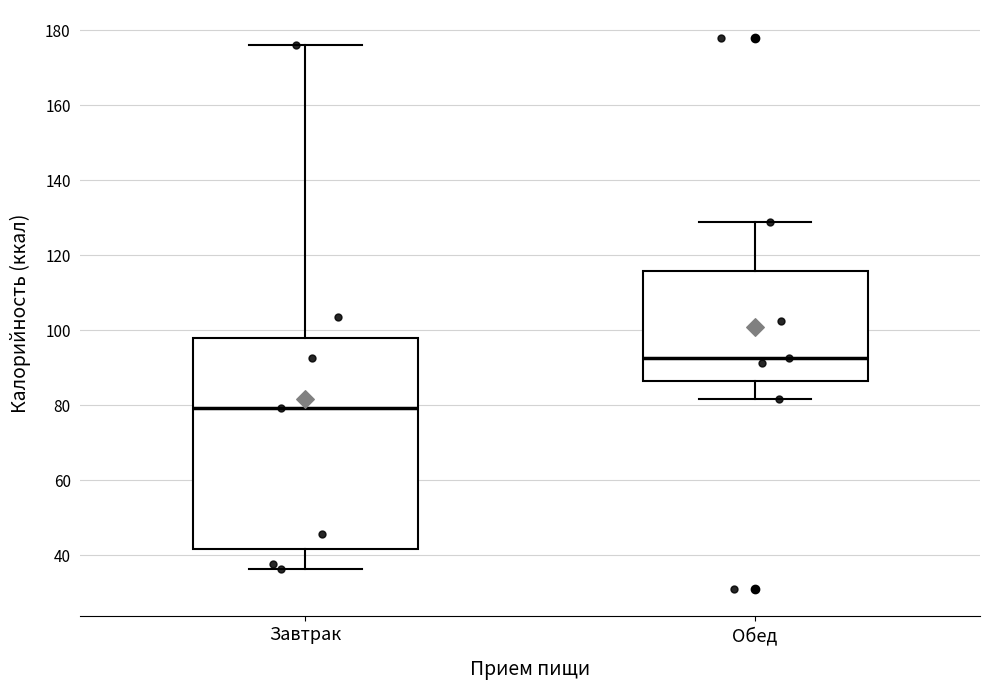

Reading left to right, transcribe this box plot: for each box, give where its median line is, the range the box spans, and where its two whiskers end, as read against the y-axis. The values are not printed on the chart, so give them approximately, as read against the axis.

Завтрак: median 80, box 42 to 98, whiskers 36 to 176
Обед: median 92, box 86 to 116, whiskers 82 to 128